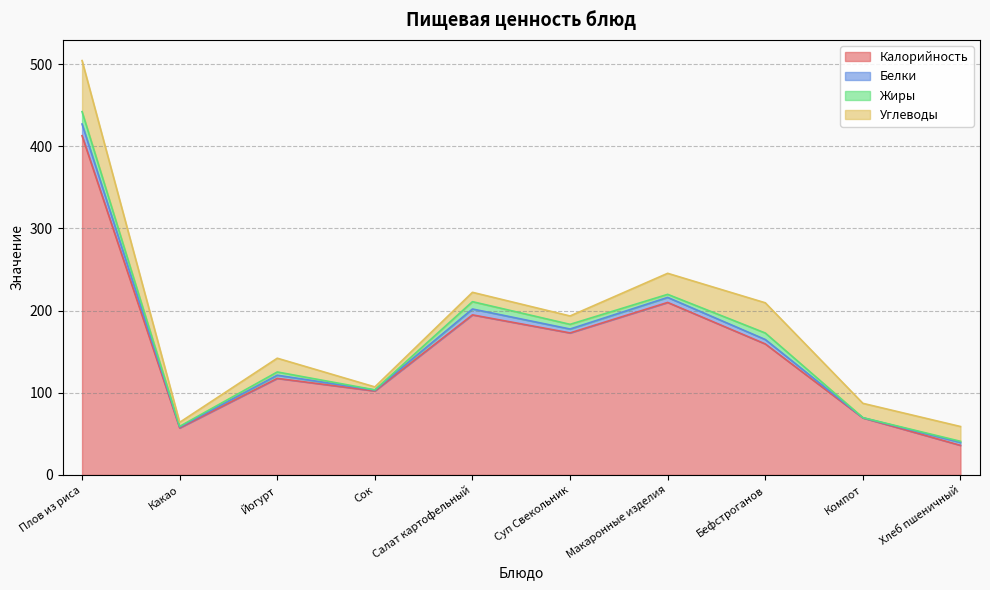

Reading right to left, extract all data points from this chart.

Калорийность: 36.0	69.4	159.4	209.9	172.8	194.8	102.2	117.5	57.2	412.8
Белки: 3.5	0.2	5.4	6.1	4.7	7.1	1.1	3.9	1.2	14.2
Жиры: 1.4	0.1	7.9	3.7	5.7	8.9	0.2	4.0	0.7	15.1
Углеводы: 18.0	17.4	36.8	25.6	10.2	11.4	3.6	16.8	4.9	62.1